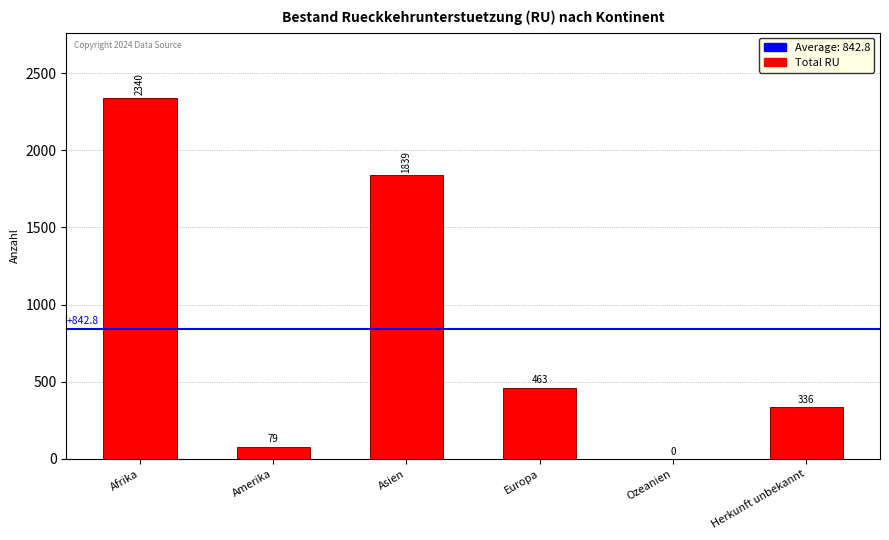

What is the maximum value shown in the chart?

2340